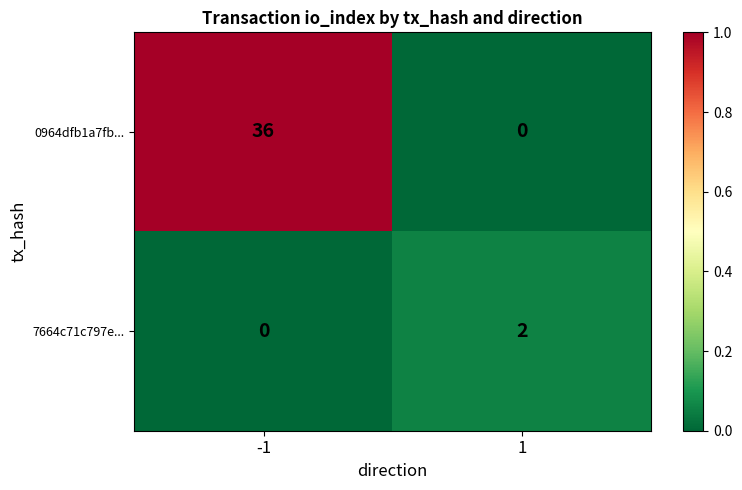

List the series in order of their peak value, lowest first.

7664c71c797e..., 0964dfb1a7fb...